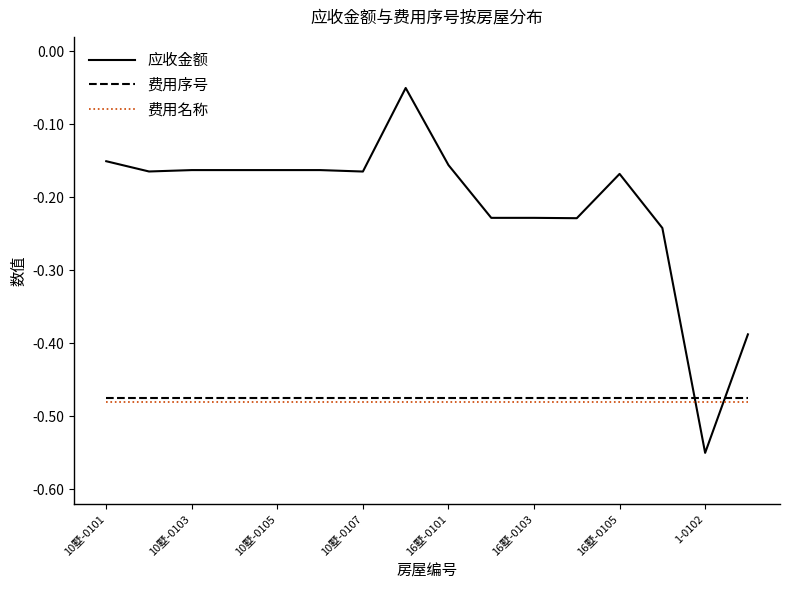

Is the value of 费用名称 at 16墅-0103 greater than the value of 应收金额 at 10墅-0107?

No